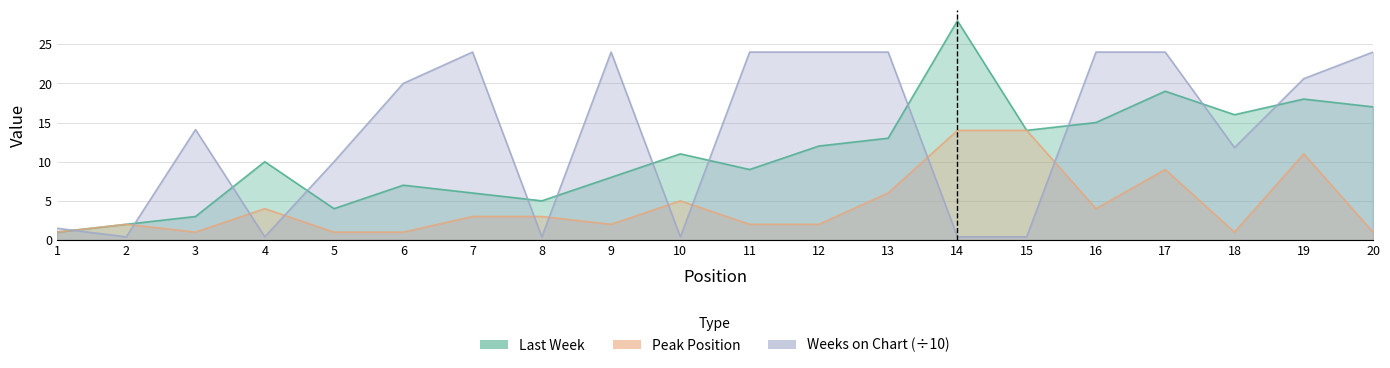

Is it true that Weeks on Chart equals 11.8 at 18?

True